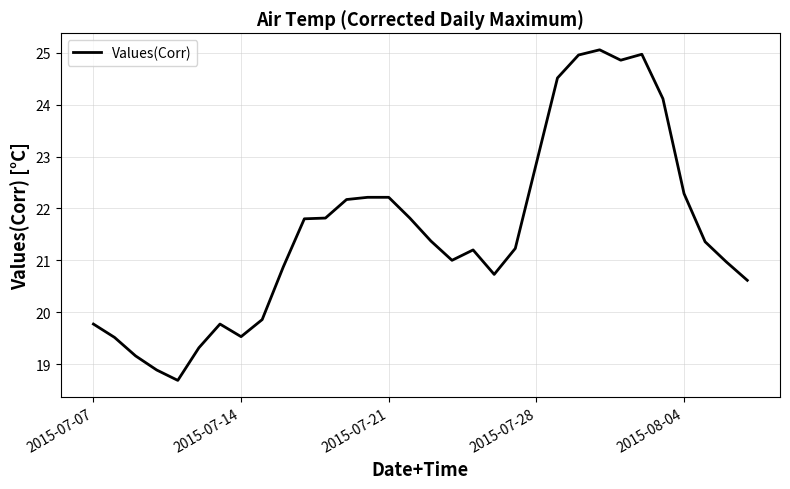

Does the chart have visible grid lines?

Yes